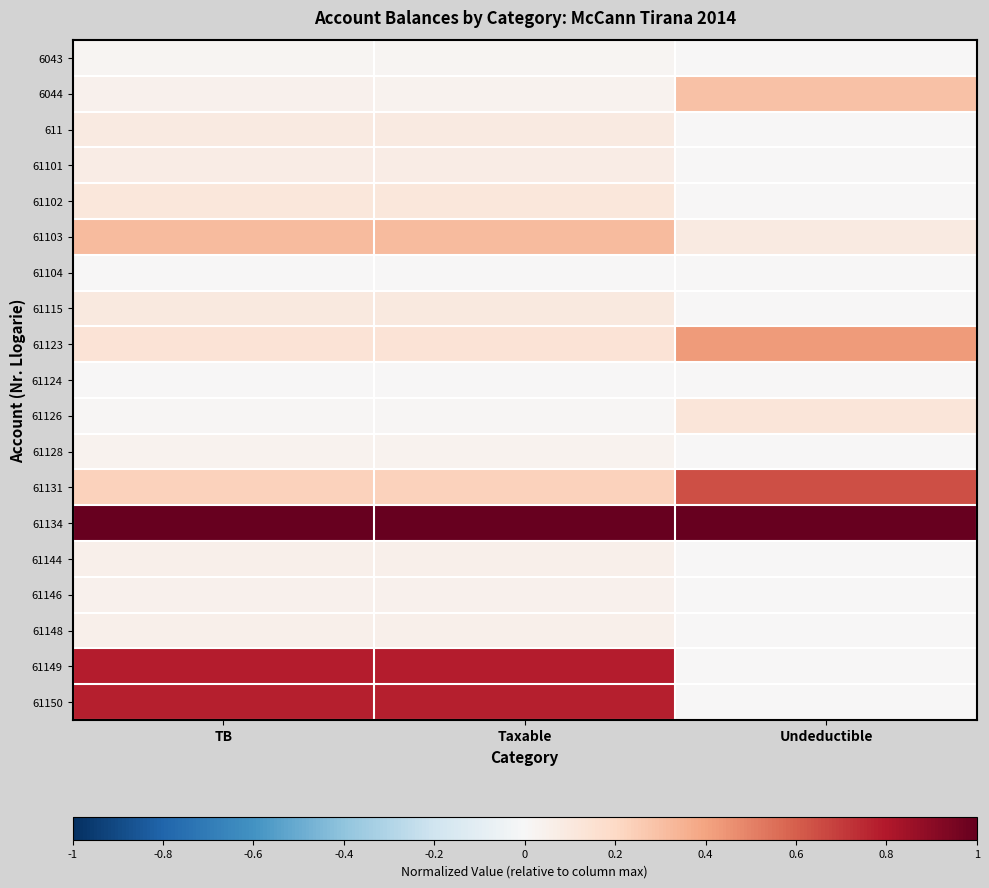

What is the spread (max minus min) of values at Undeductible?

1.0